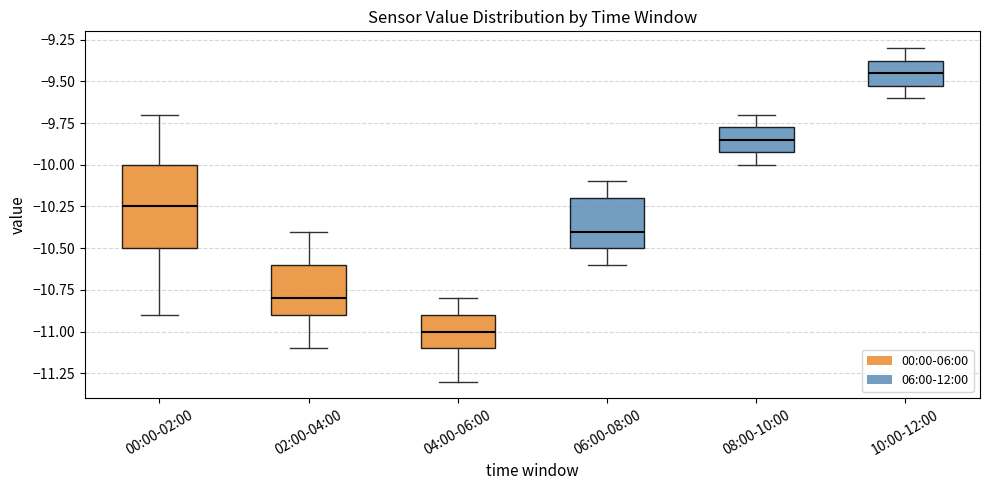

Reading left to right, transcribe this box plot: for each box, give where its median line is, the range the box spans, and where its two whiskers end, as read against the y-axis. The values are not printed on the chart, so give them approximately, as read against the axis.

00:00-02:00: median -10.25, box -10.50 to -10.00, whiskers -10.90 to -9.70
02:00-04:00: median -10.80, box -10.90 to -10.60, whiskers -11.10 to -10.40
04:00-06:00: median -11.00, box -11.10 to -10.90, whiskers -11.30 to -10.80
06:00-08:00: median -10.40, box -10.50 to -10.20, whiskers -10.60 to -10.10
08:00-10:00: median -9.85, box -9.90 to -9.75, whiskers -10.00 to -9.70
10:00-12:00: median -9.45, box -9.50 to -9.35, whiskers -9.60 to -9.30